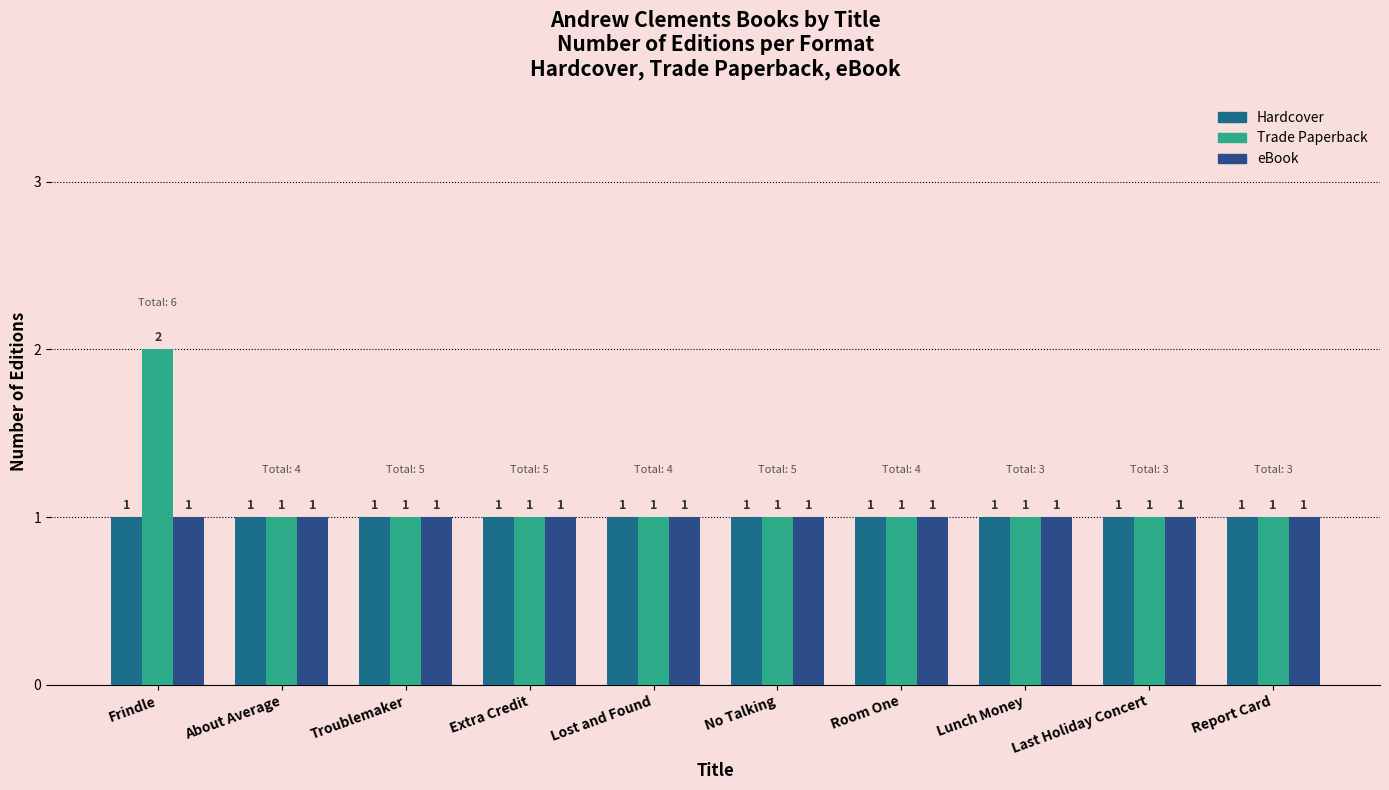

What is the label of the 9th bar from the left?

Last Holiday Concert